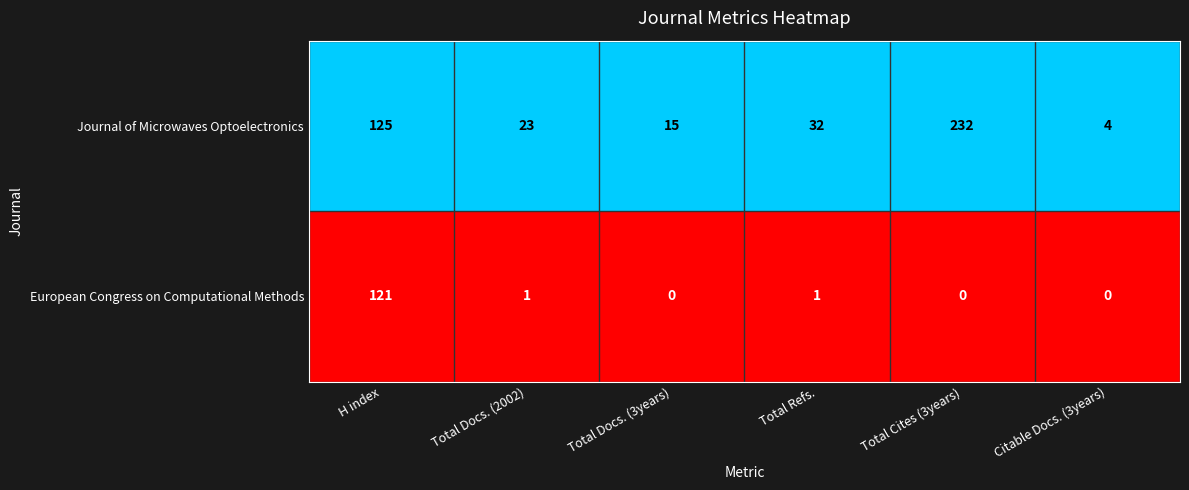

The value of Journal of Microwaves Optoelectronics at H index is 125. True or false?

True